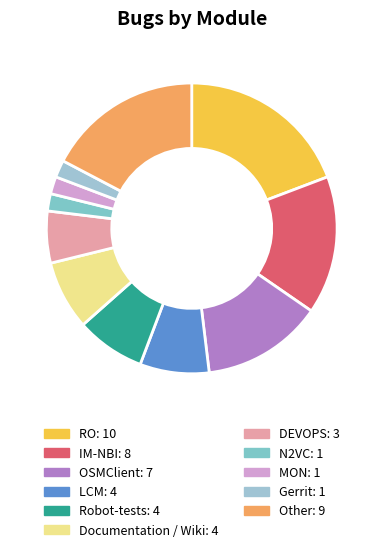

To the nearest percent, what portion does Documentation / Wiki represent?

8%